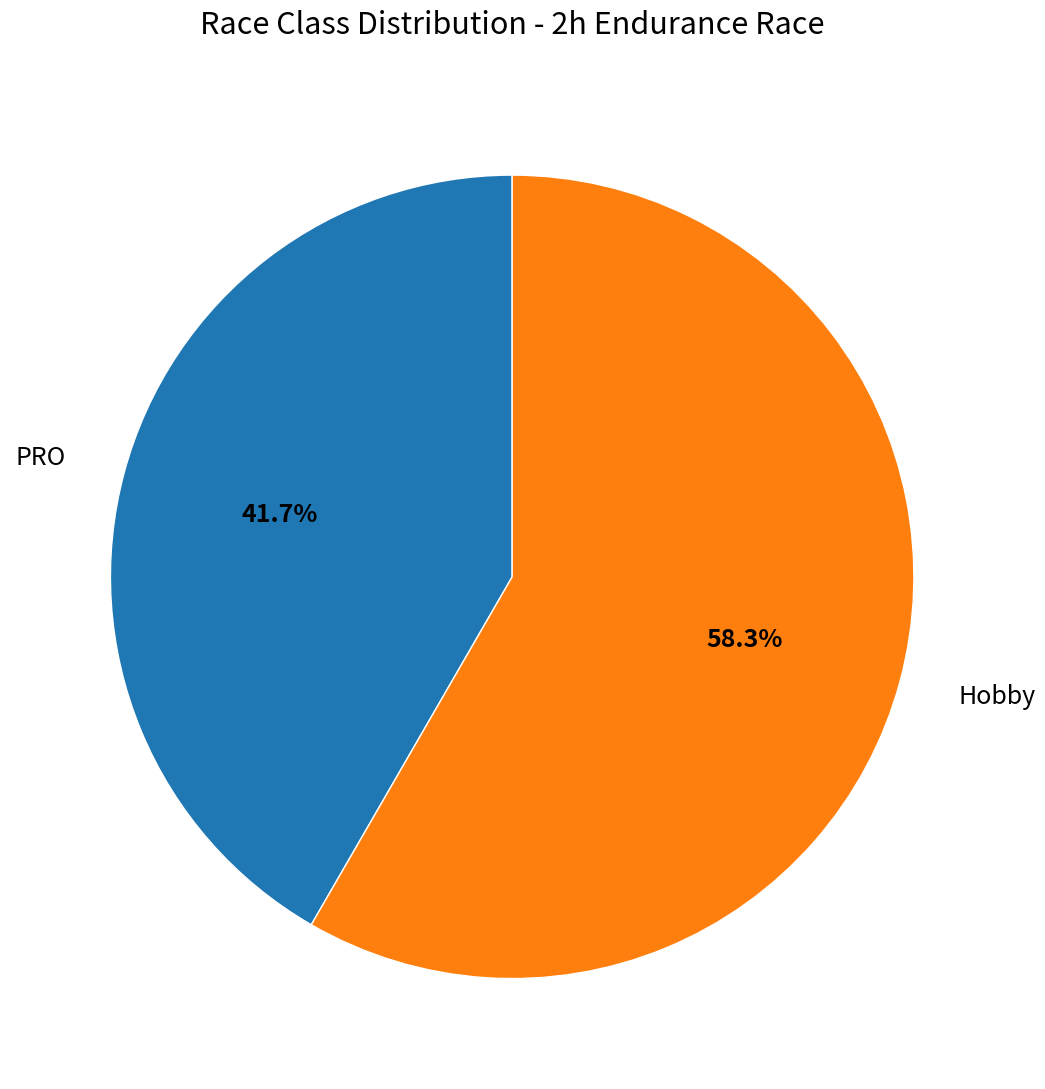

The PRO slice represents 34% of the pie. True or false?

False